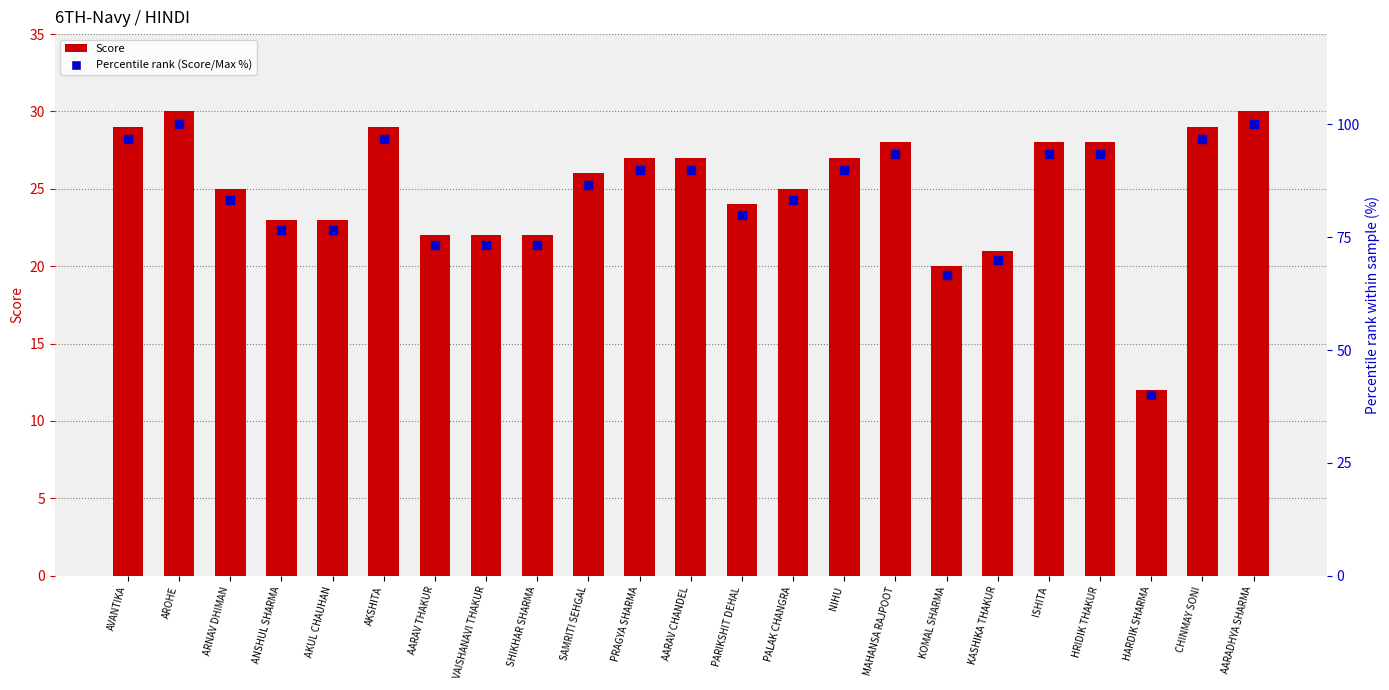

What are all the series names shown in the legend?

Score, Percentile rank (Score/Max %)